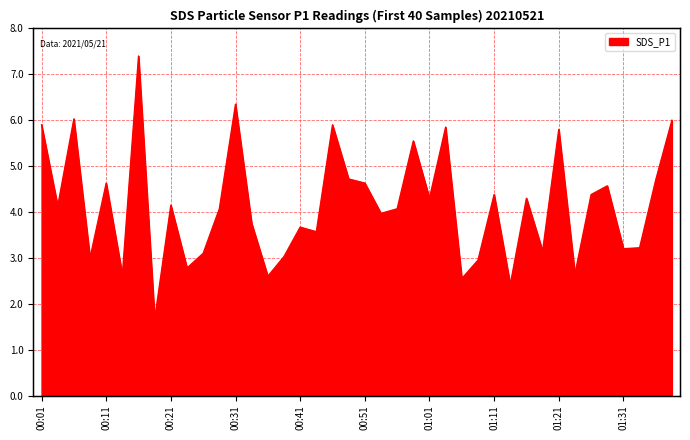

What value does the data have at 00:11?

4.6